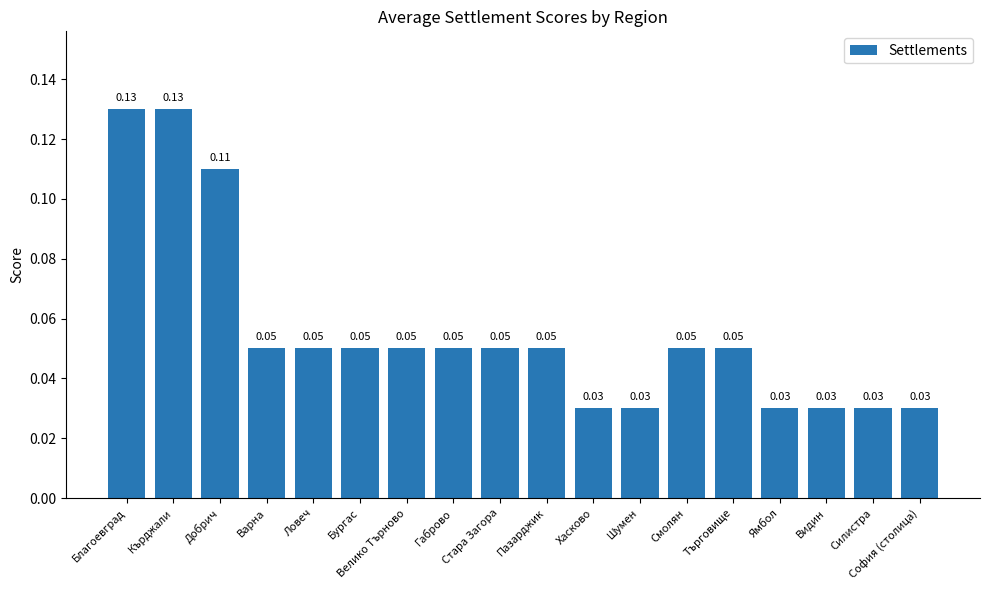

Which has a higher value, Добрич or Ловеч?

Добрич